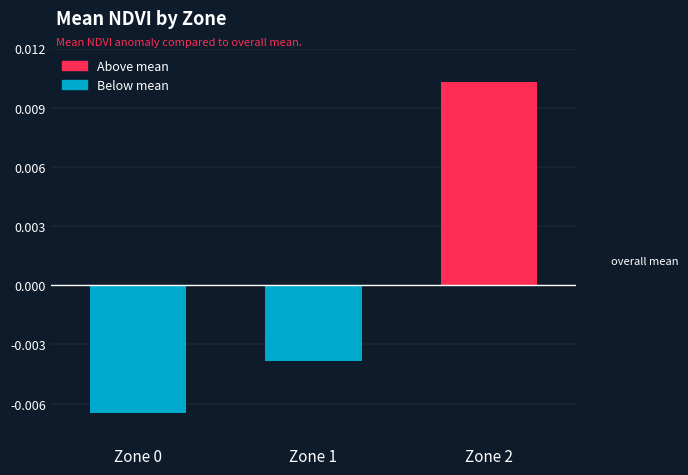

Between Zone 1 and Zone 2, which is larger?

Zone 2